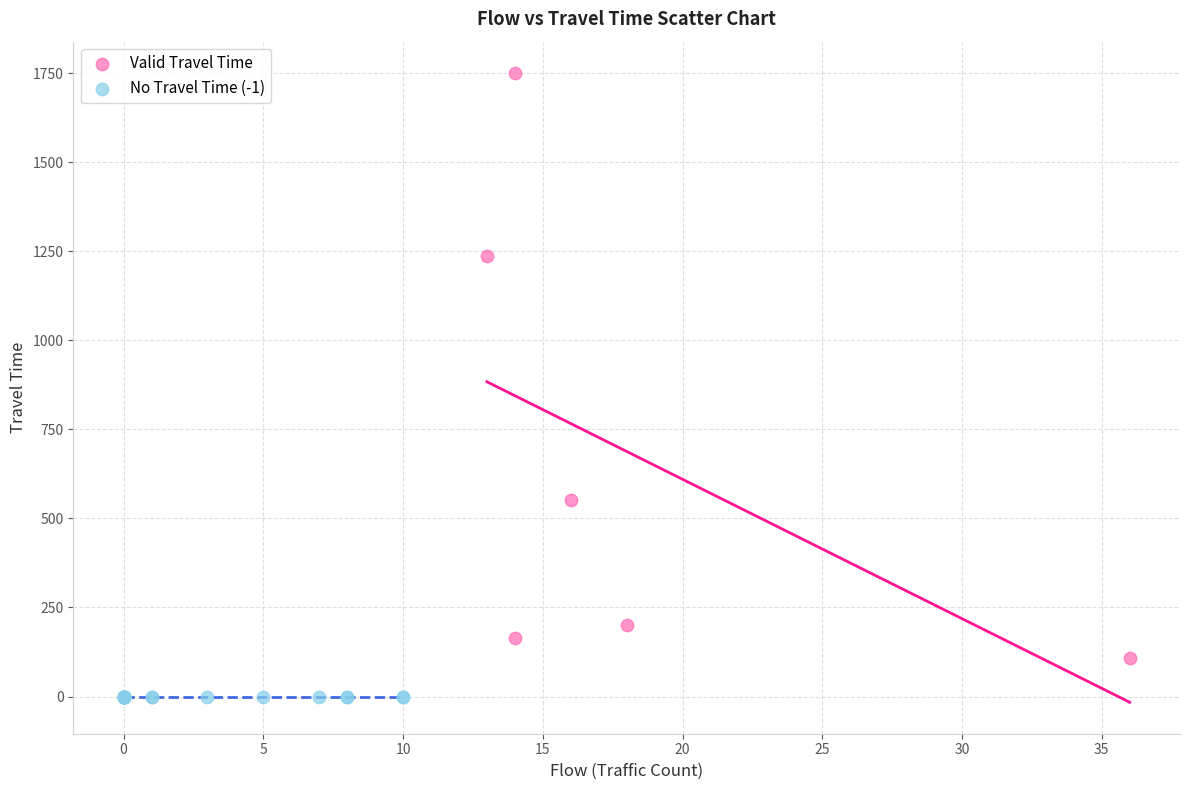

Which series reaches the minimum Y coordinate?

No Travel Time (-1)